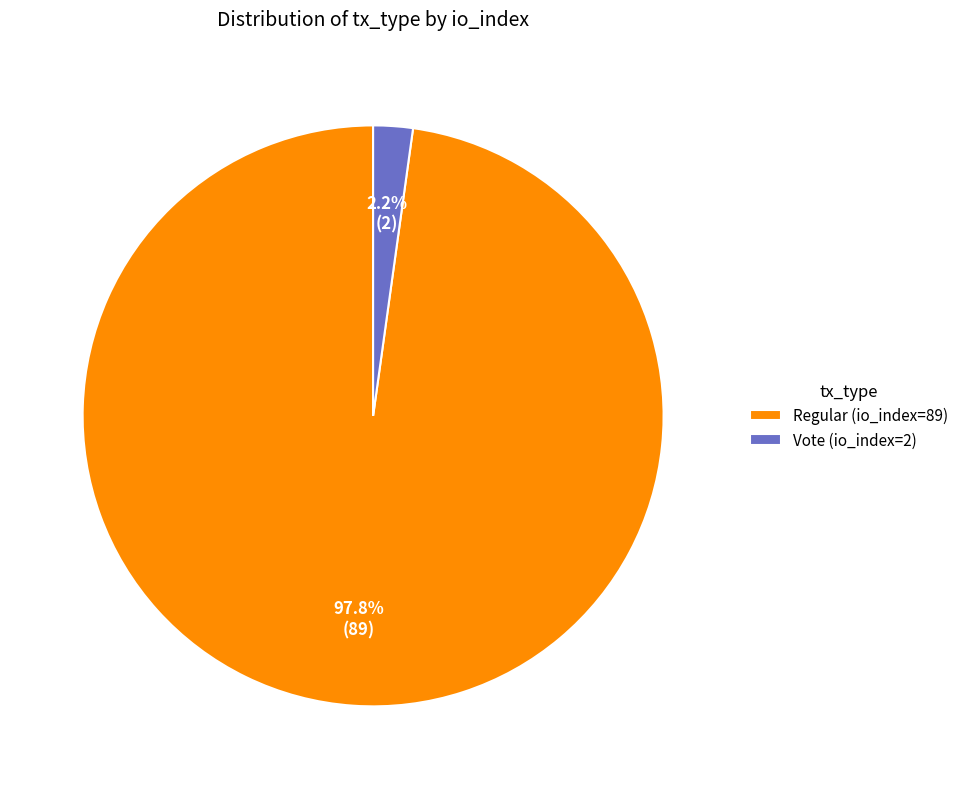

Which category has the biggest portion of the pie?

Regular (io_index=89)